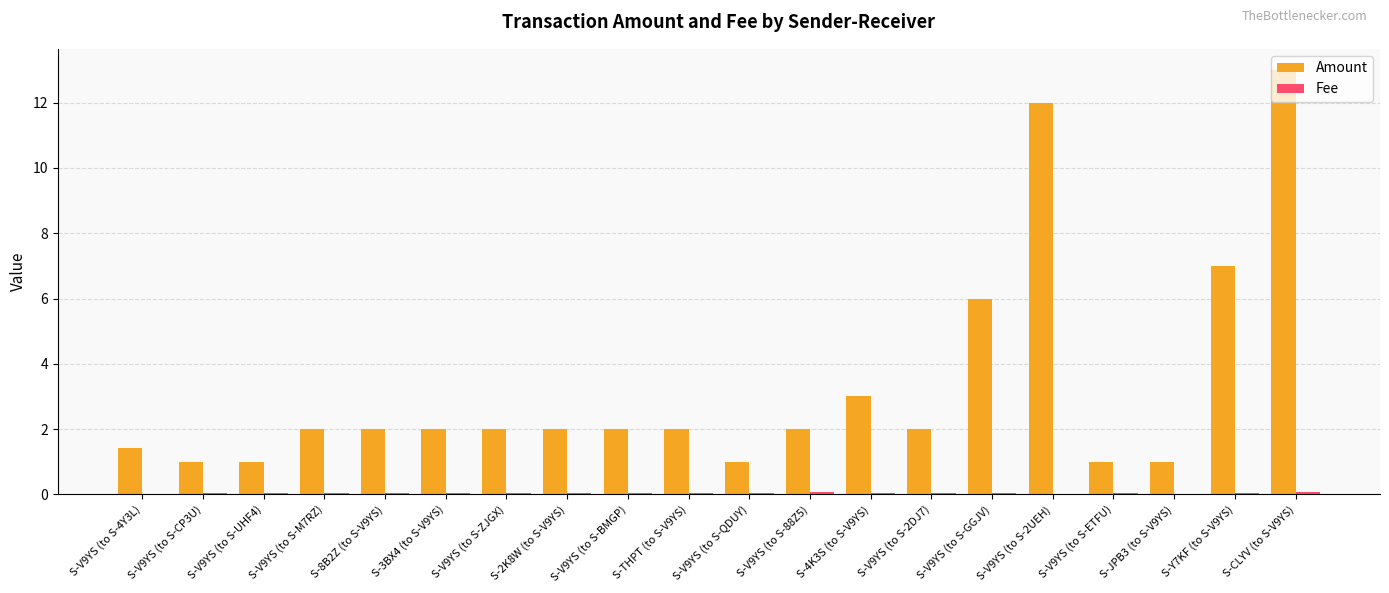

Which series has the largest total across all categories?

Amount